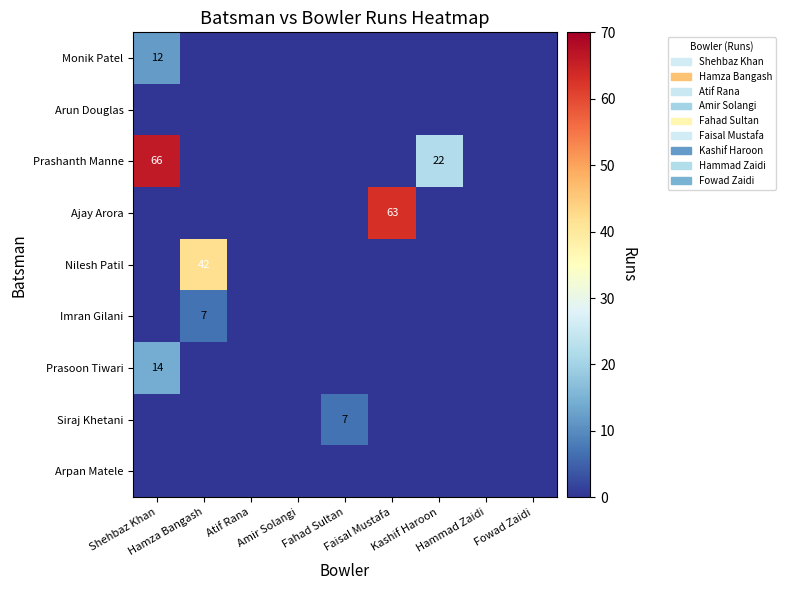

Which category has the lowest value across all series?

Hamza Bangash